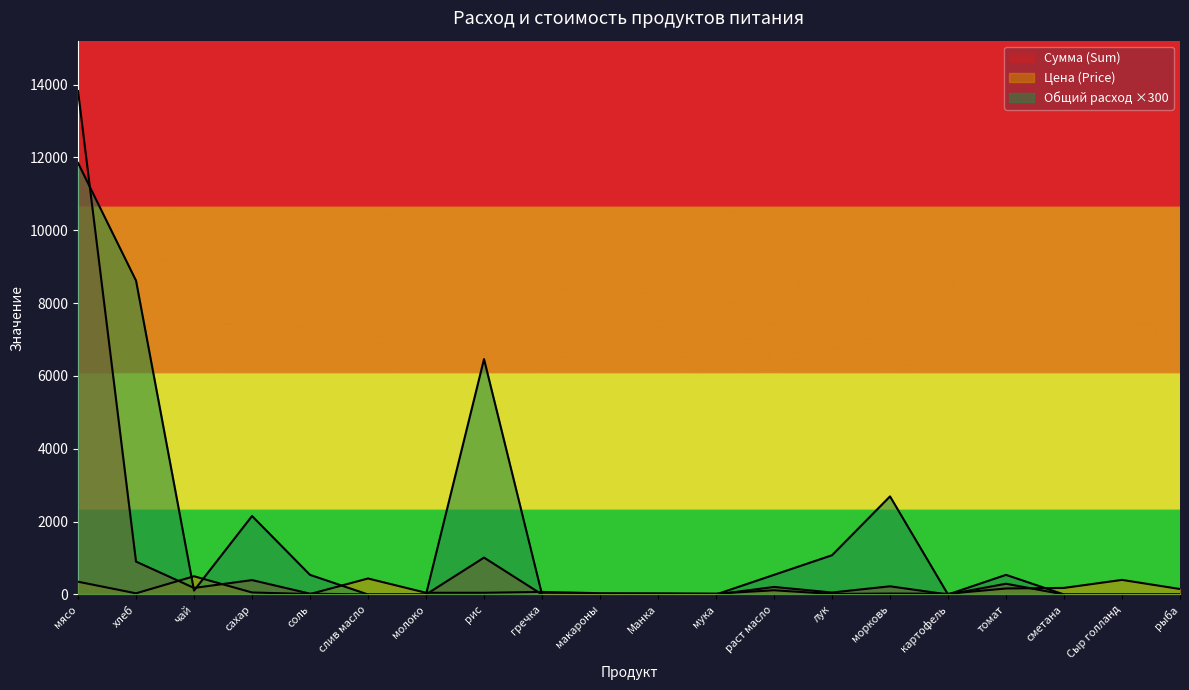

How many lines are shown in the chart?

3